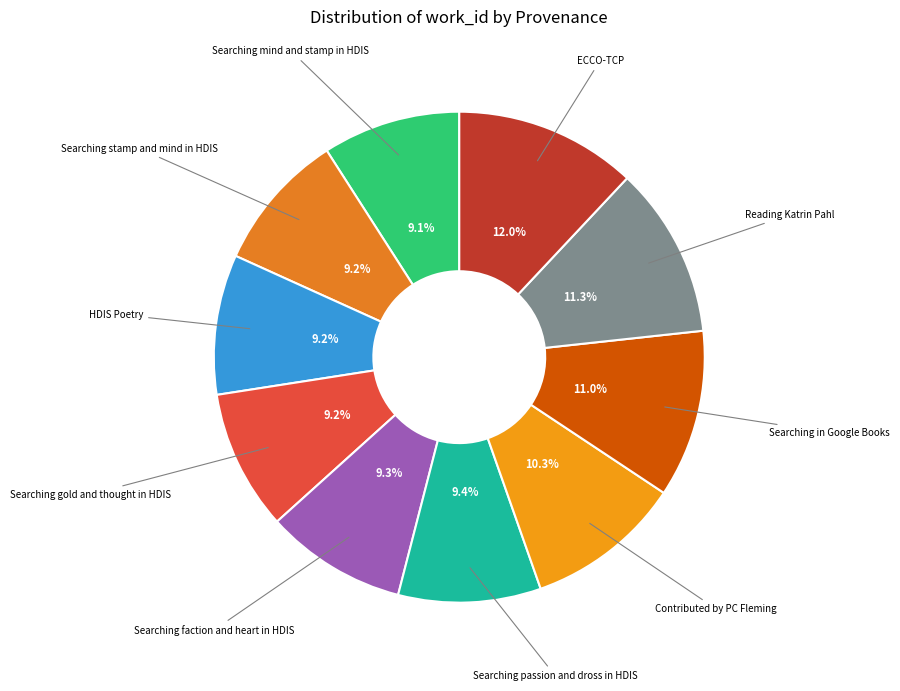

What is the smallest slice in the pie chart?

Searching mind and stamp in HDIS